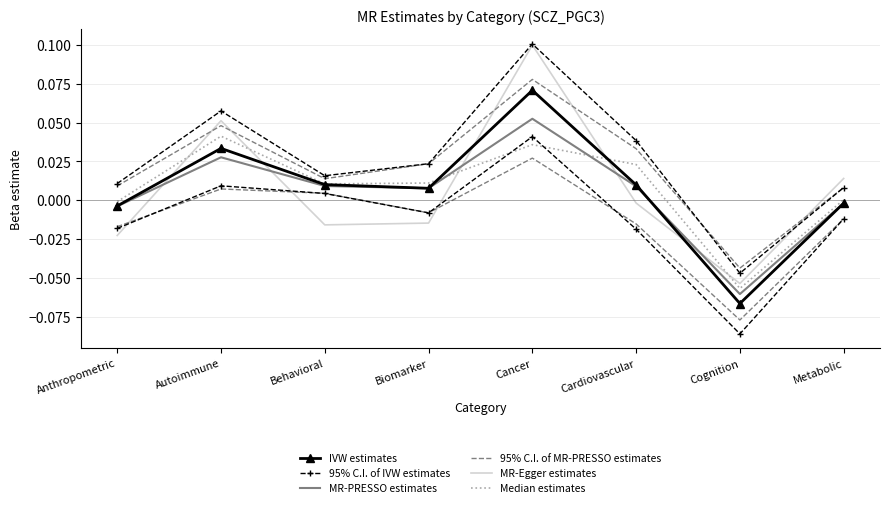

Which series has the largest range (max minus min)?

MR-Egger estimates